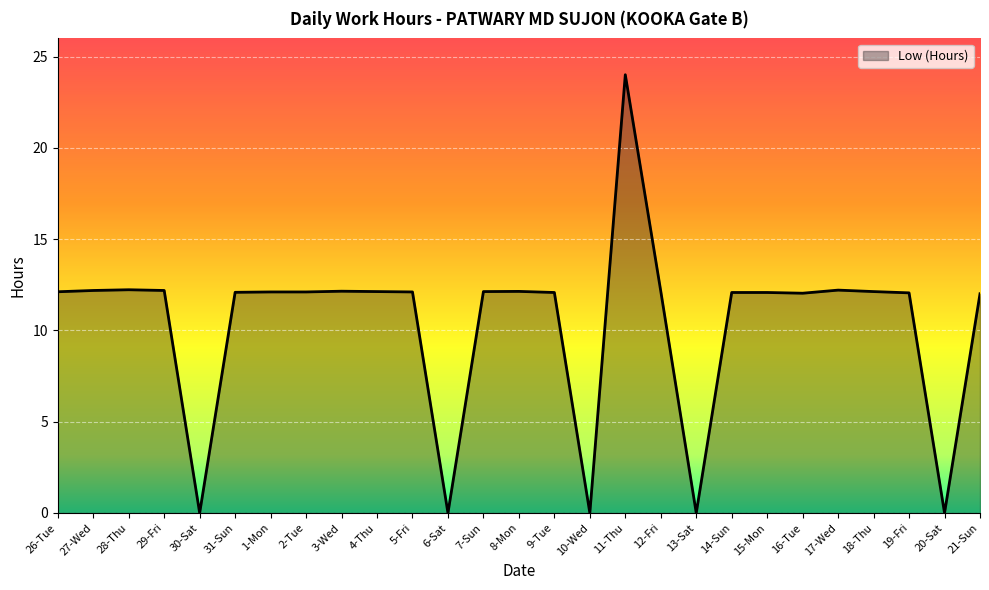

The chart shows a value of 0.0 at 10-Wed. True or false?

True